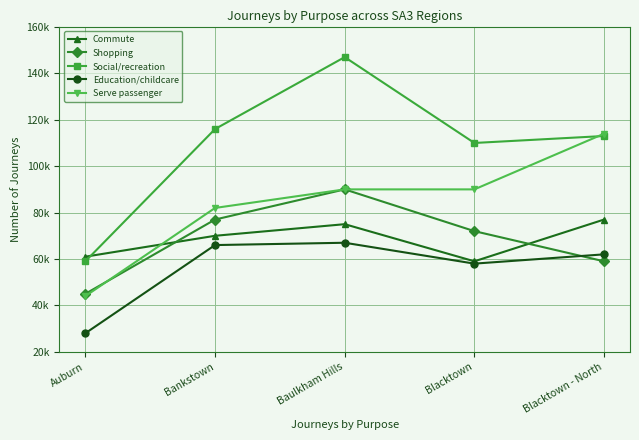

Which series has the widest spread of values?

Social/recreation